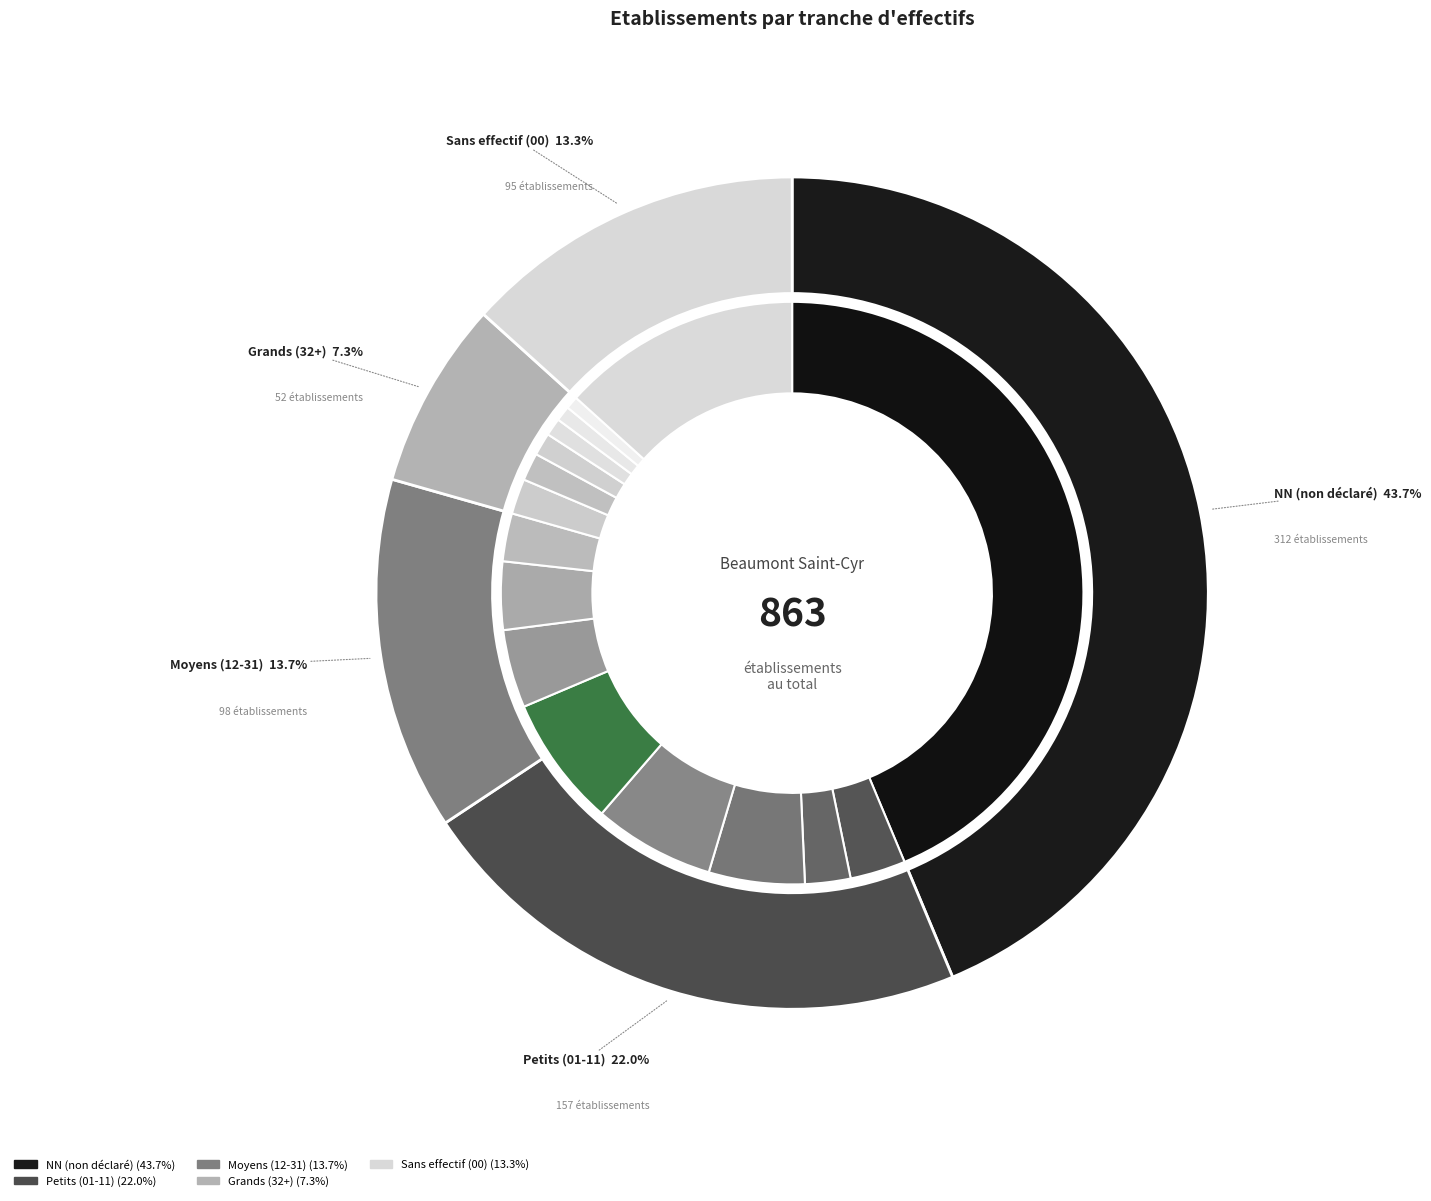

What is the change in value from 01 to 22?

+5